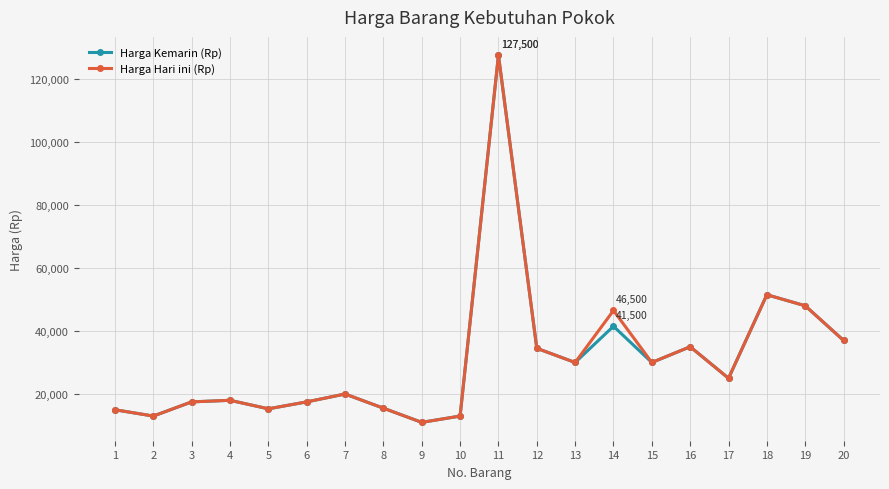

Is the value of Harga Hari ini (Rp) at 6 greater than the value of Harga Kemarin (Rp) at 15?

No